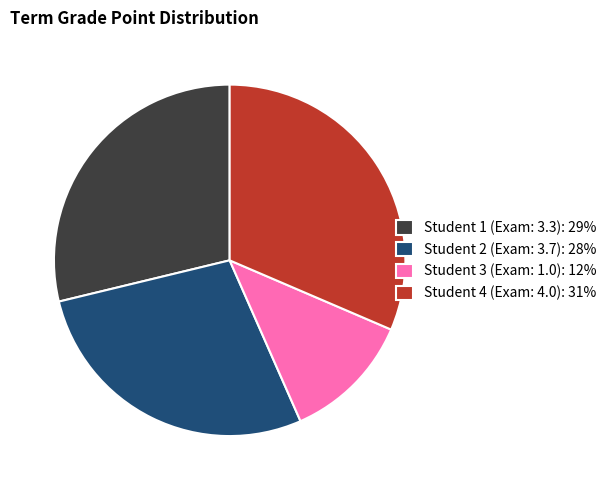

Which slice is the smallest?

Student 3 (Exam: 1.0): 12%